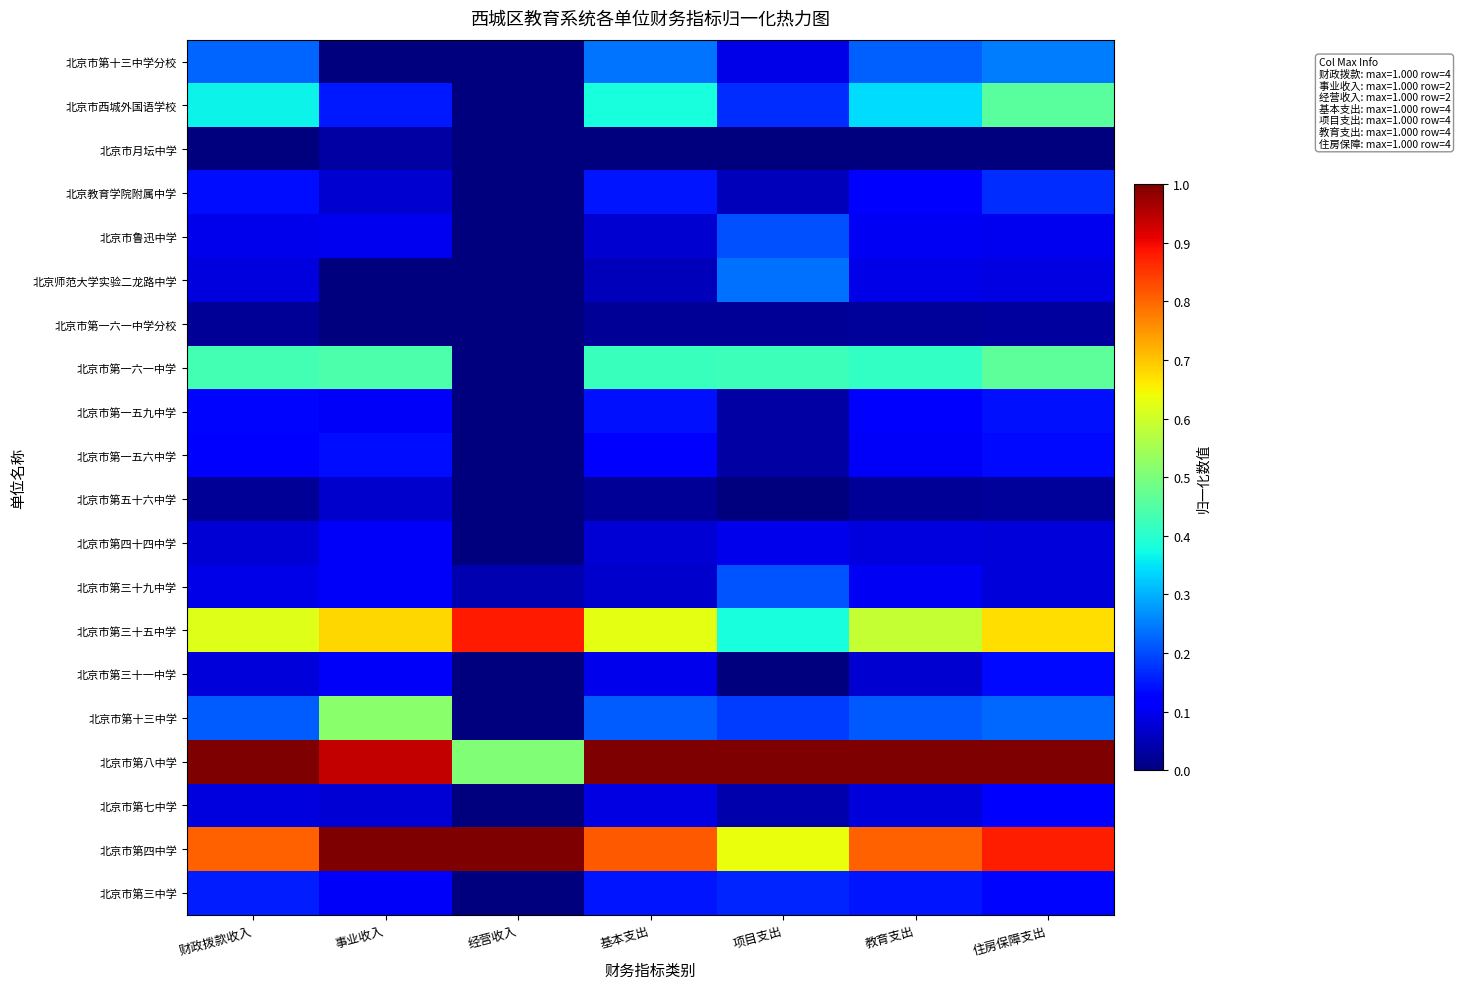

How many data points does each series have?

7